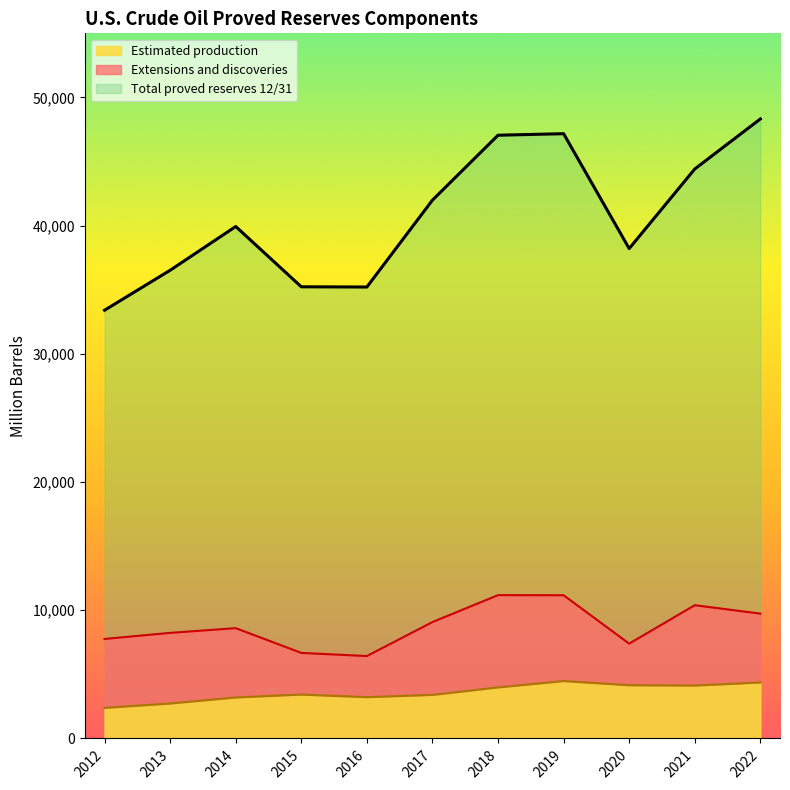

What is the sum of the Total proved reserves 12/31 values at 2017 and 2020?

80202